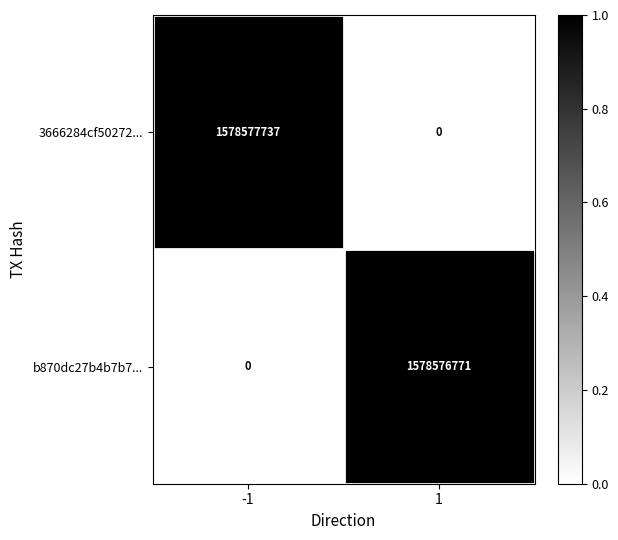

At 1, list the series in order from largest to smallest.

b870dc27b4b7b7..., 3666284cf50272...